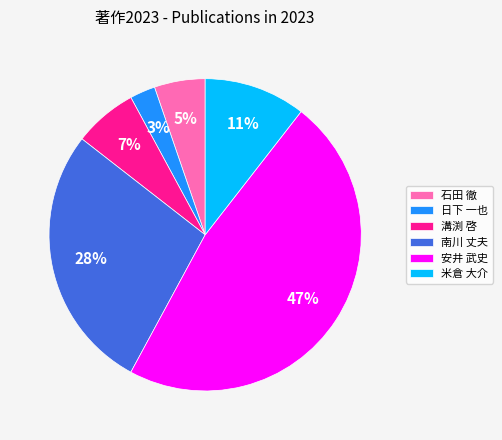

Combined, do 安井 武史 and 南川 丈夫 account for over 50%?

Yes